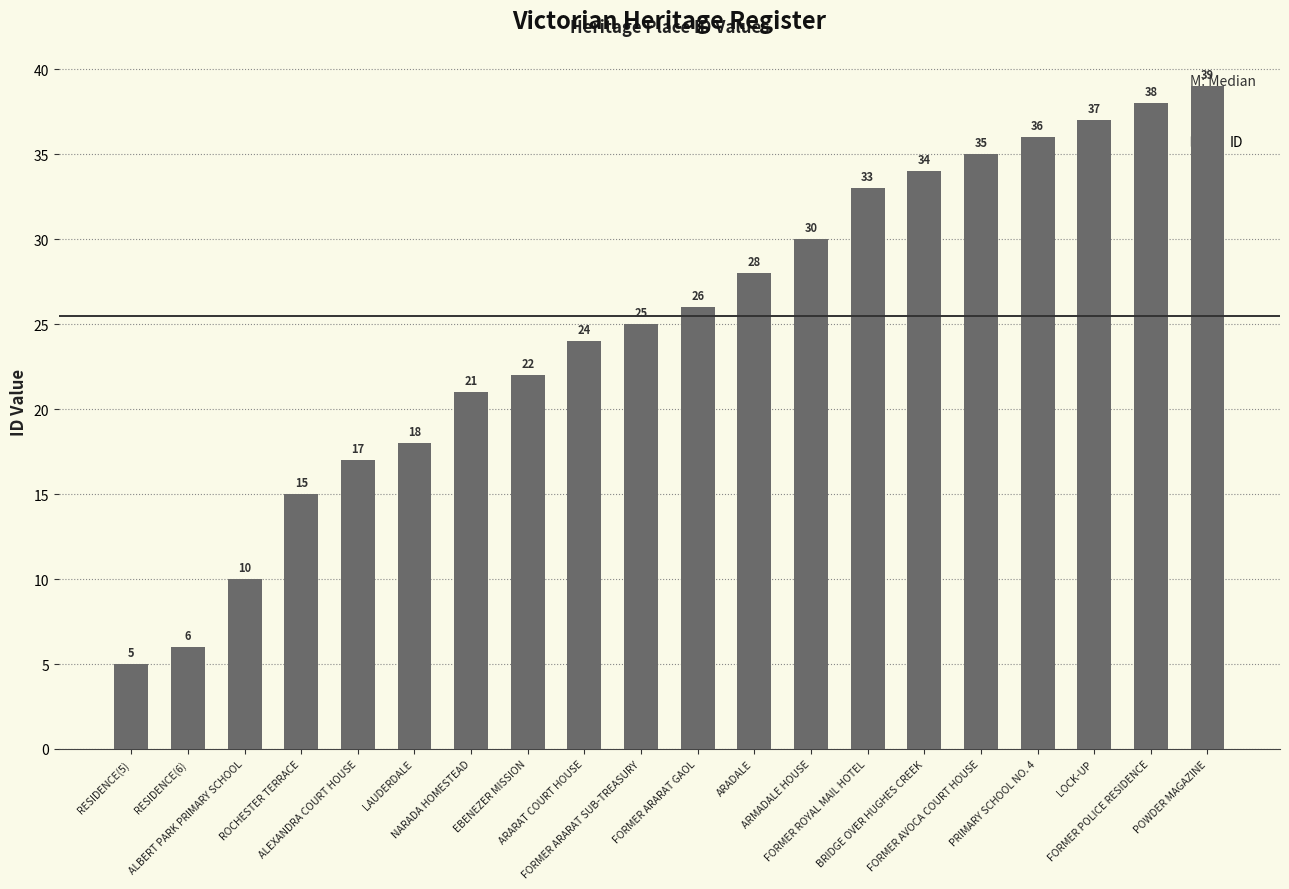

What is the sum of all values?

499